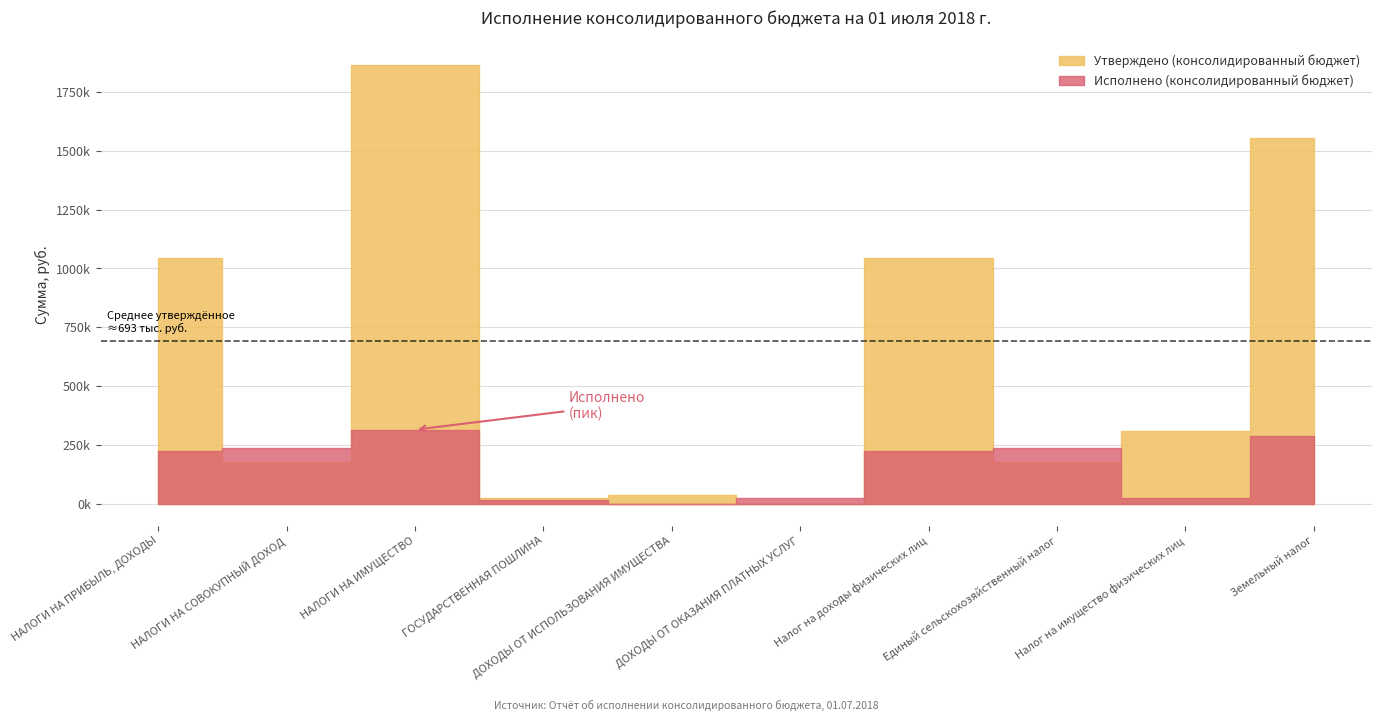

The Утверждено (консолидированный бюджет) series shows 179200.0 at Единый сельскохозяйственный налог. True or false?

True